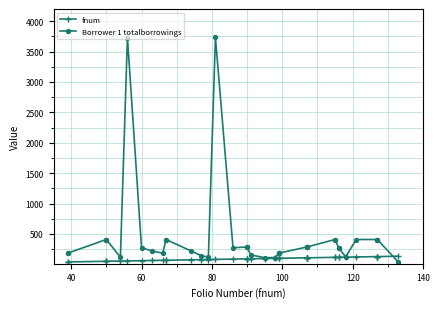

True or false: Borrower 1 totalborrowings and fnum intersect in this chart.

True